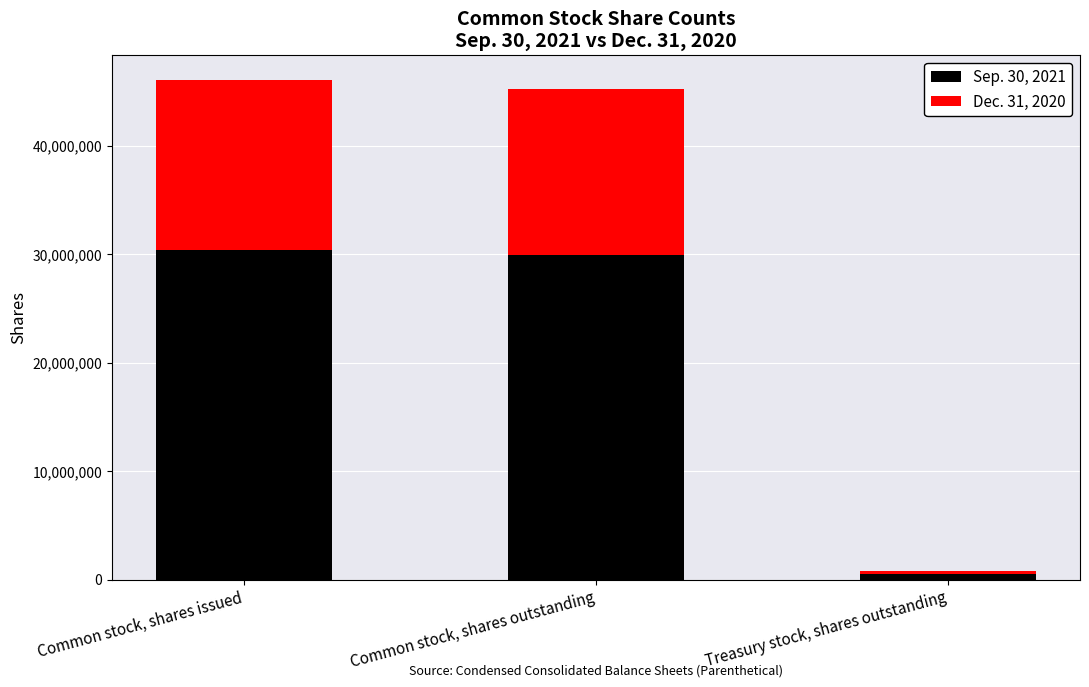

What are all the series names shown in the legend?

Sep. 30, 2021, Dec. 31, 2020